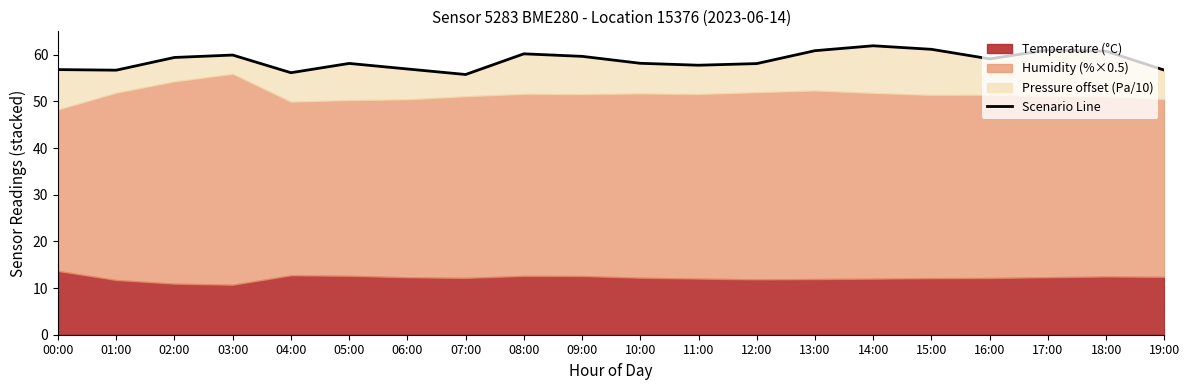

What is the value of the 11th point from the left?

58.2